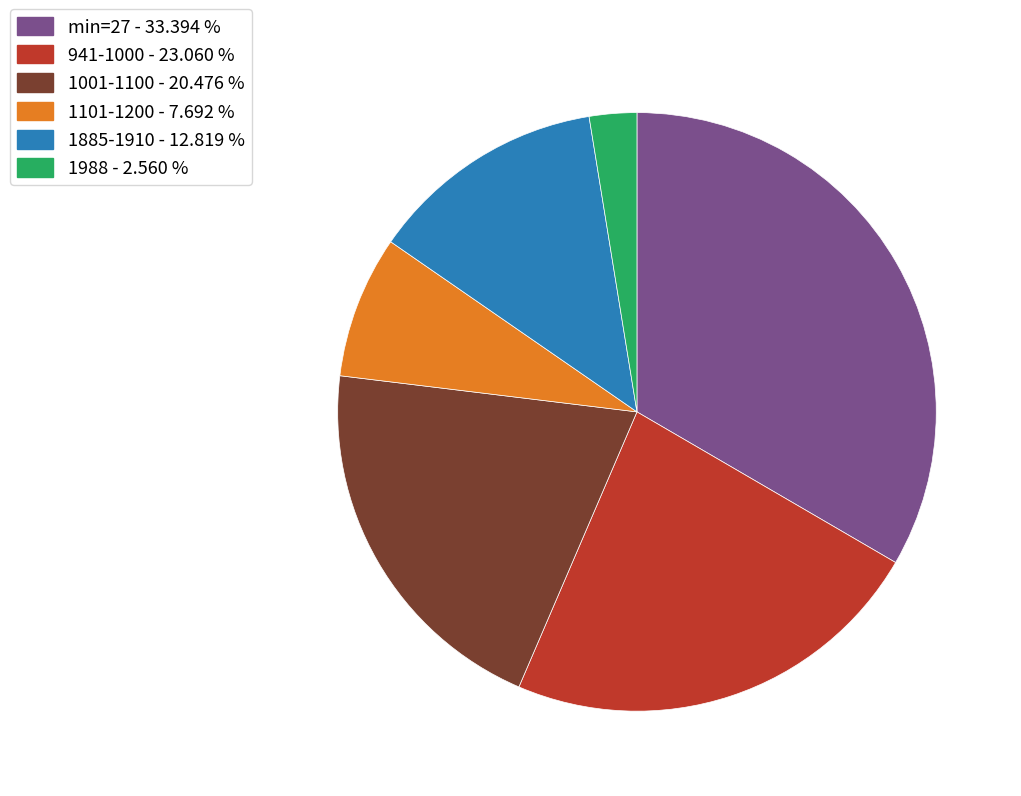

How many slices are in this pie chart?

6